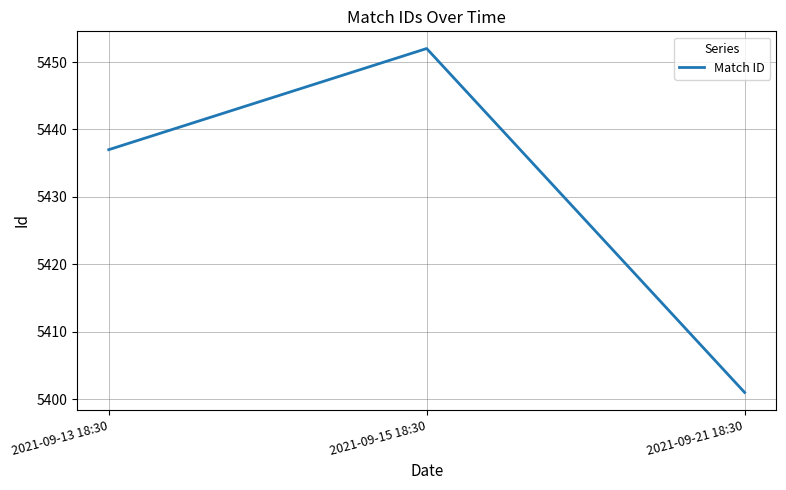

Which category has the lowest value across all series?

2021-09-21 18:30